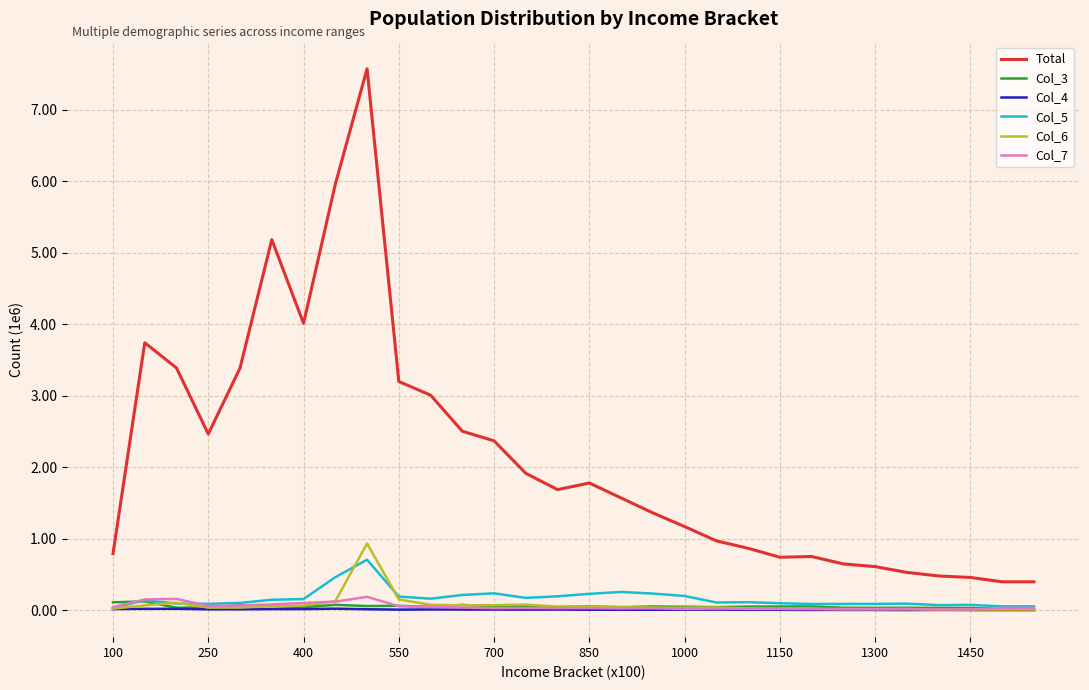

True or false: Total and Col_3 intersect in this chart.

False